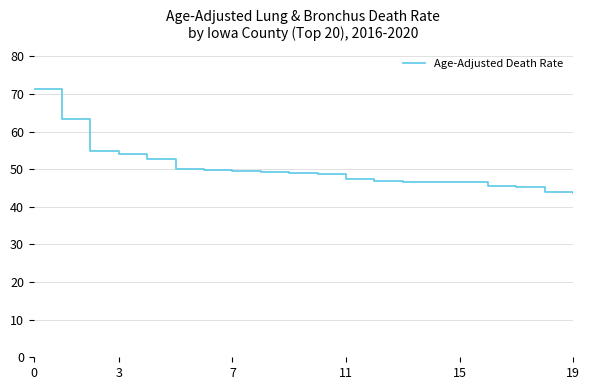

What is the sum of all values?

1004.8